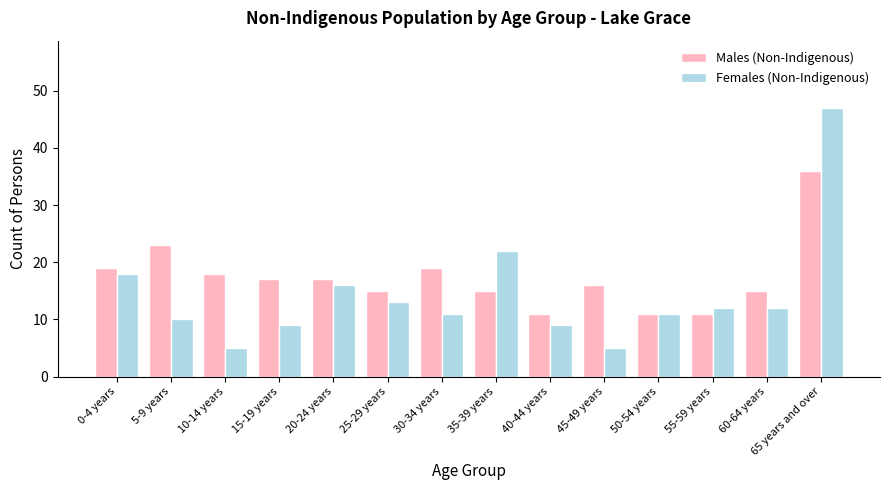

How many series are shown in this chart?

2